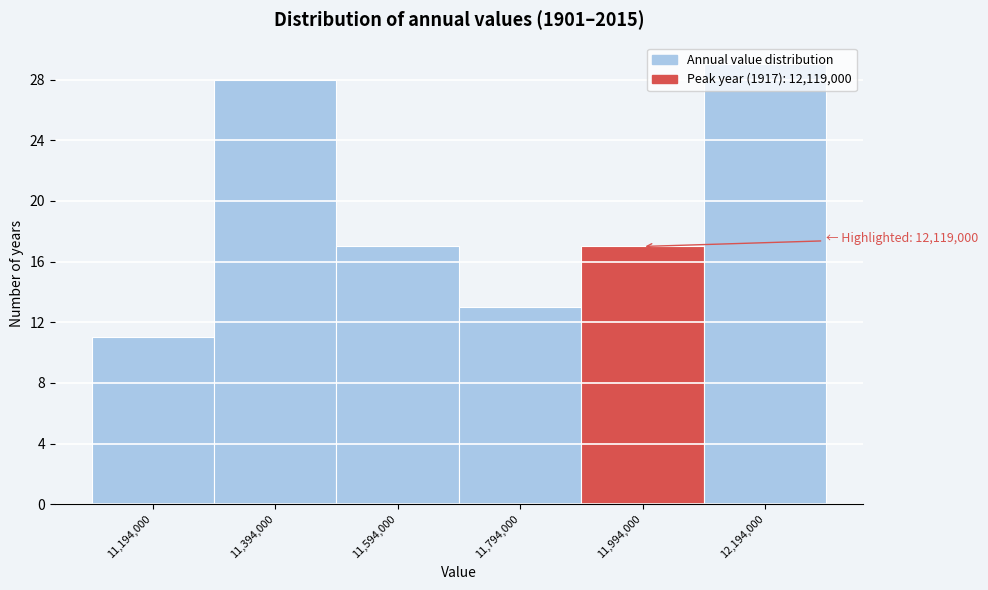

At which category does the chart reach its peak across all series?

12,194,000